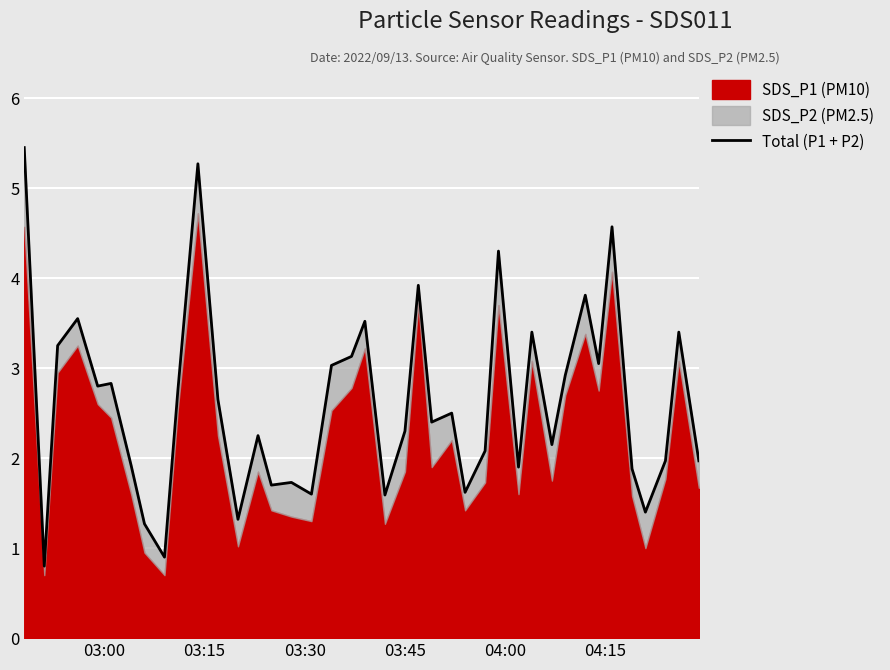

What is the difference between the maximum and minimum values?

4.7